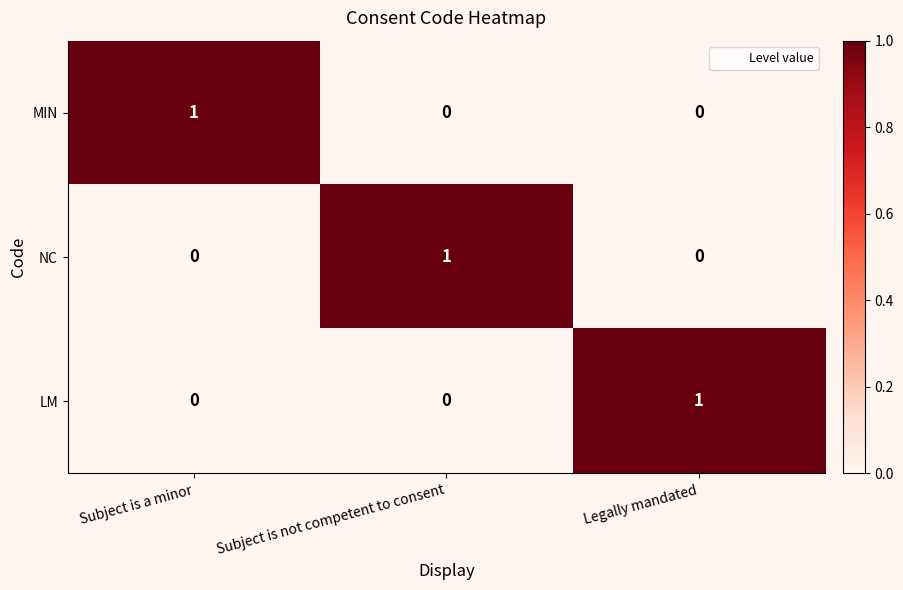

At how many categories does at least one series exceed 0?

3